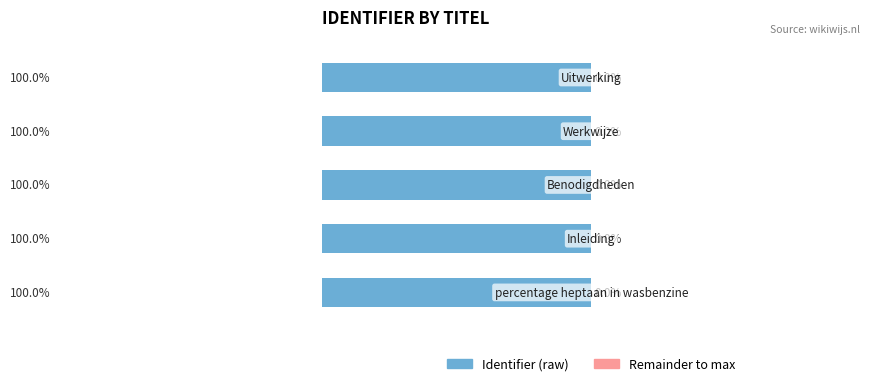

What is the total value across all series at 2?

100.0